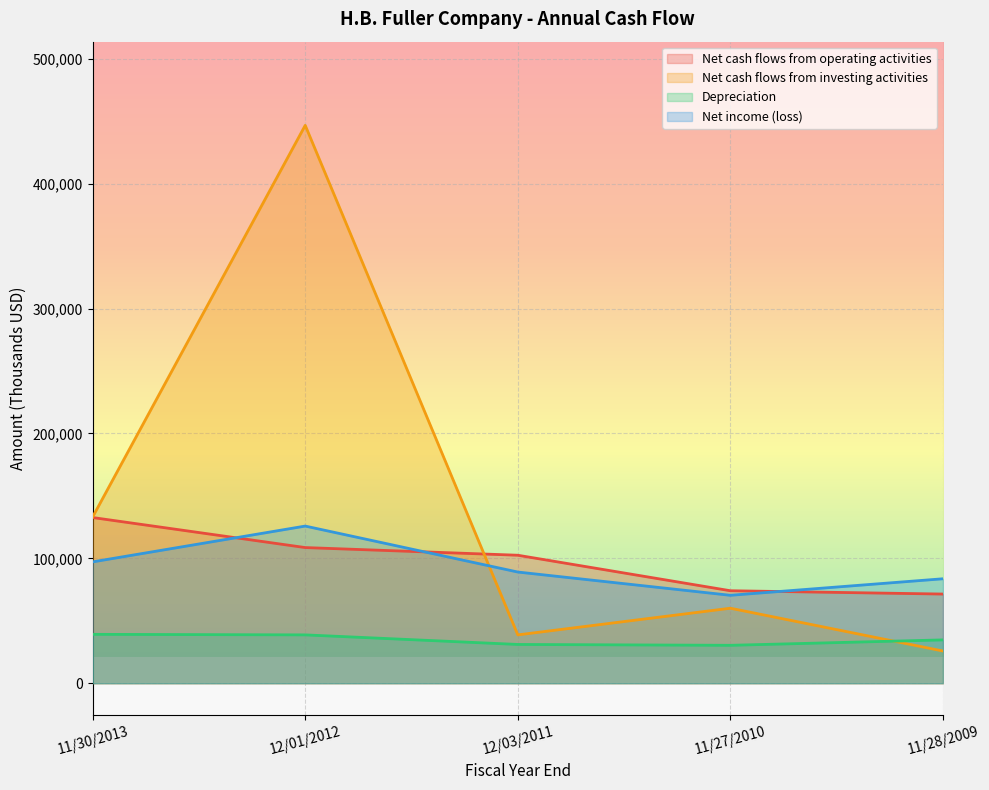

The value of Net cash flows from operating activities at 11/27/2010 is 74068. True or false?

True